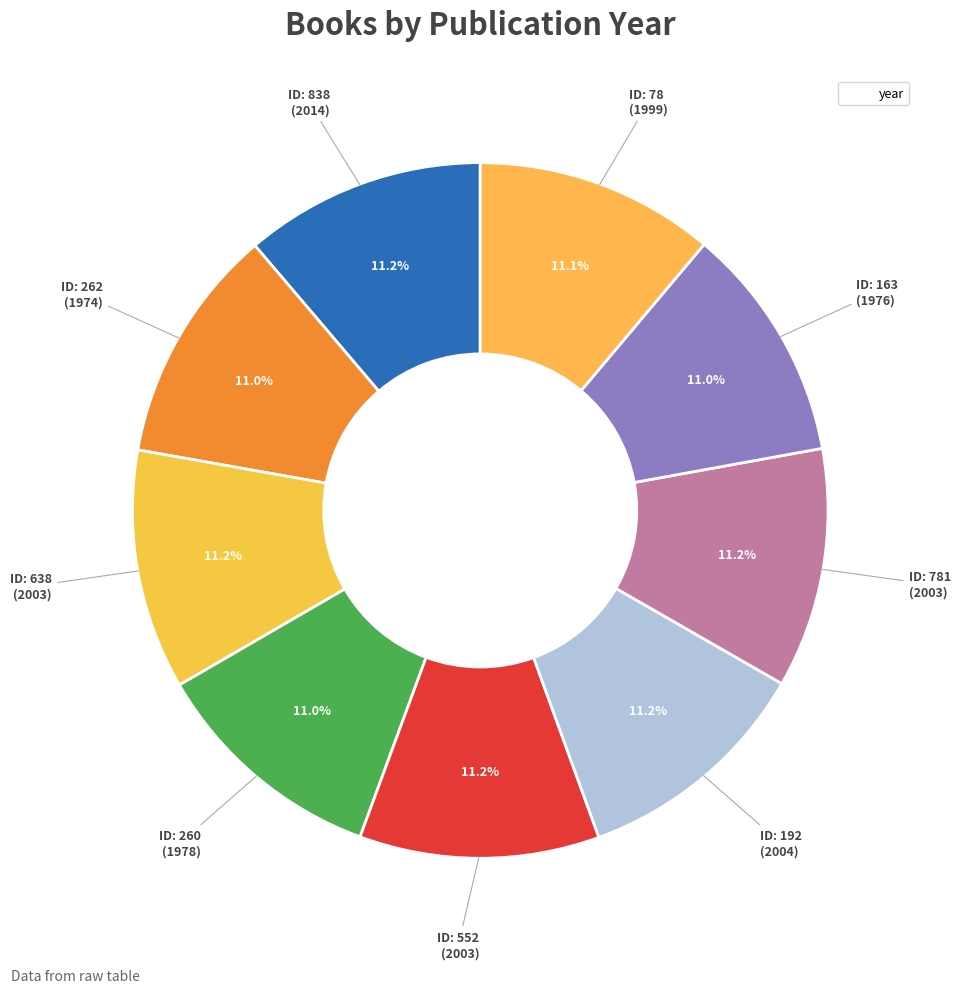

How many segments does this pie chart have?

9